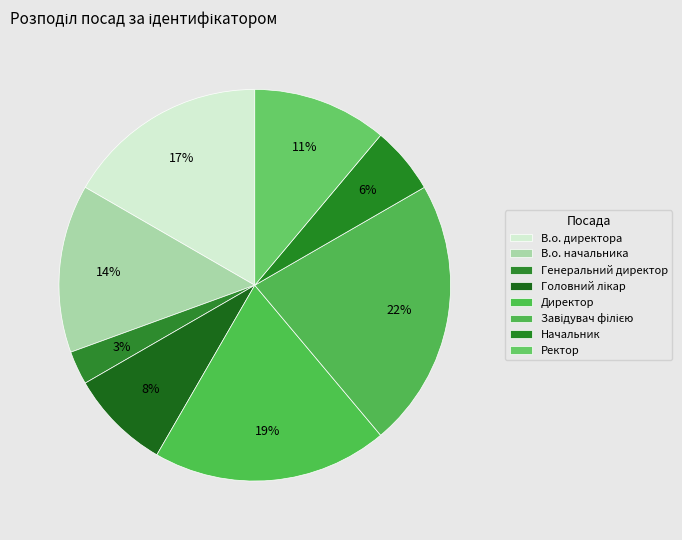

What percentage do Директор and В.о. начальника together represent?

33.3%